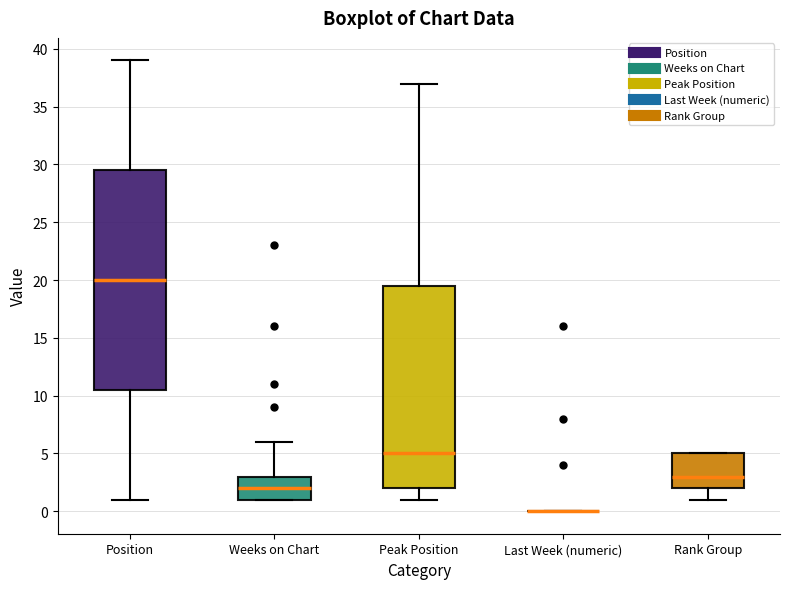

Which box is the tallest, from its lower edge to its upper edge?

Position